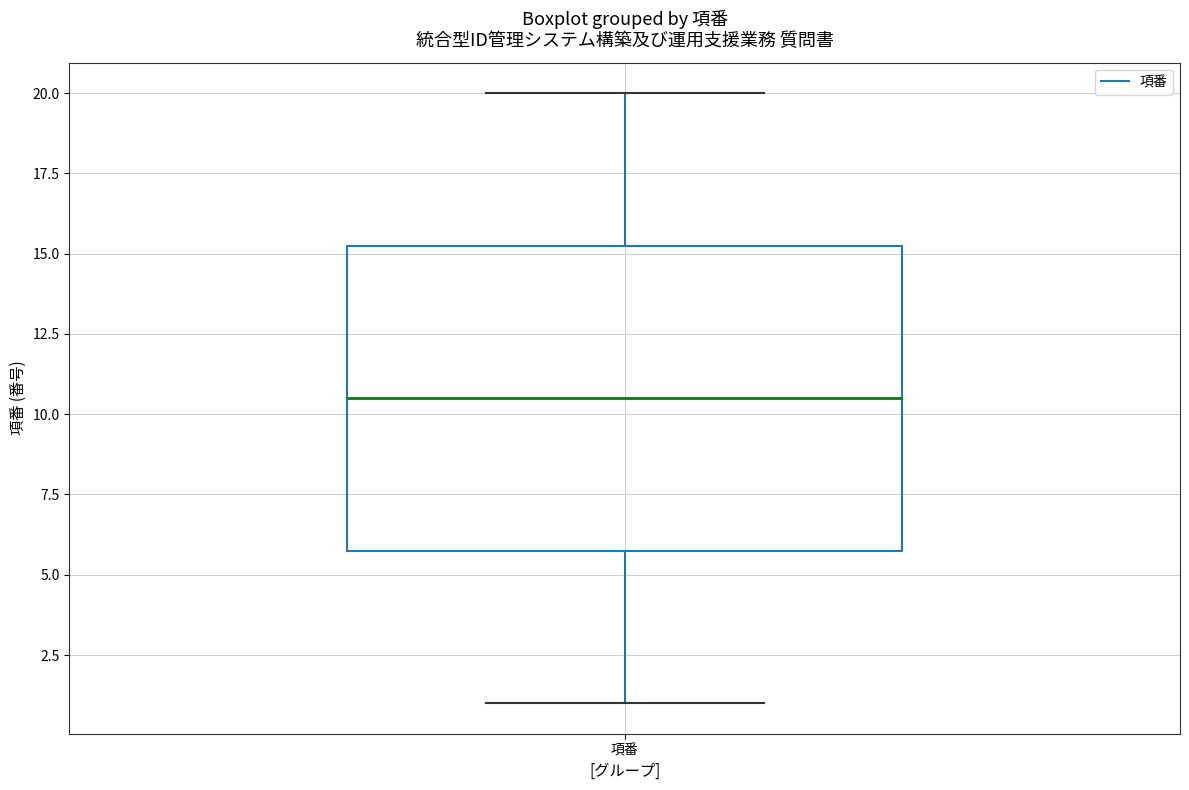

Read this box plot against the y-axis: the position of the median line, the range covered by the box, and the ends of both whiskers. The values are not printed on the chart, so give them approximately, as read against the axis.

median 10.5, box 6.0 to 15.5, whiskers 1.0 to 20.0